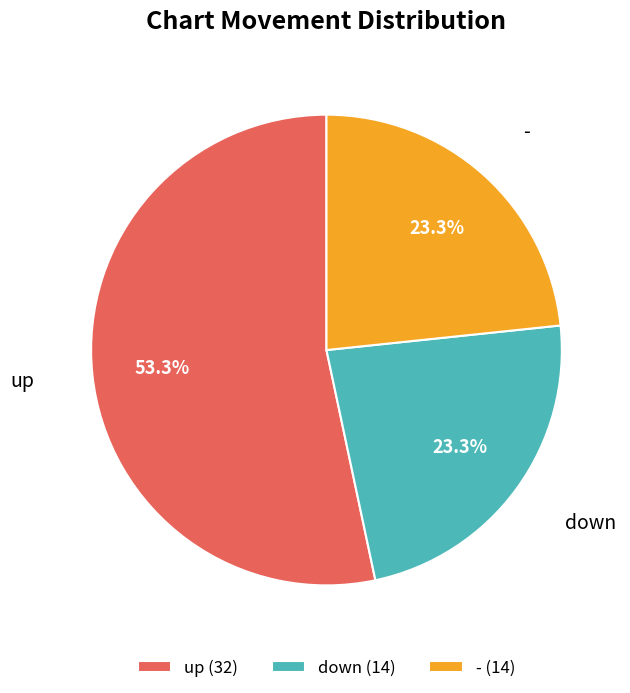

Which slice represents more than half of the pie?

up